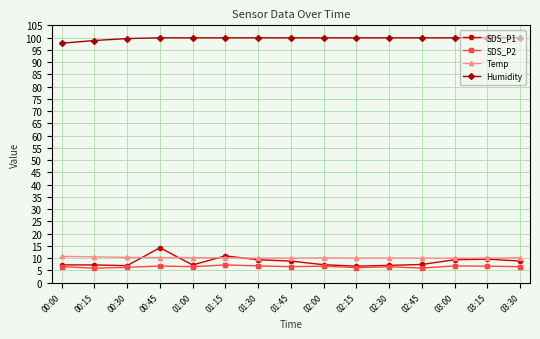

What is the highest value of the SDS_P2 series?

7.2